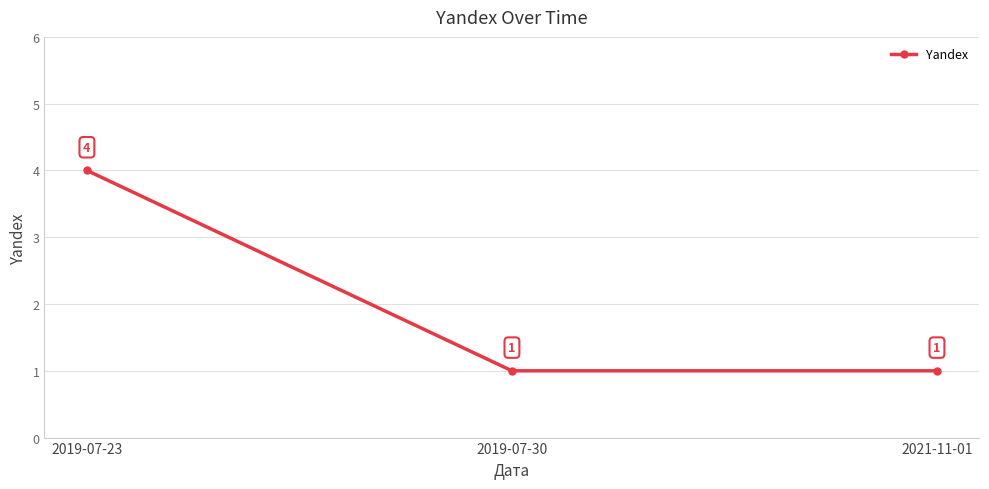

What is the greatest value displayed?

4